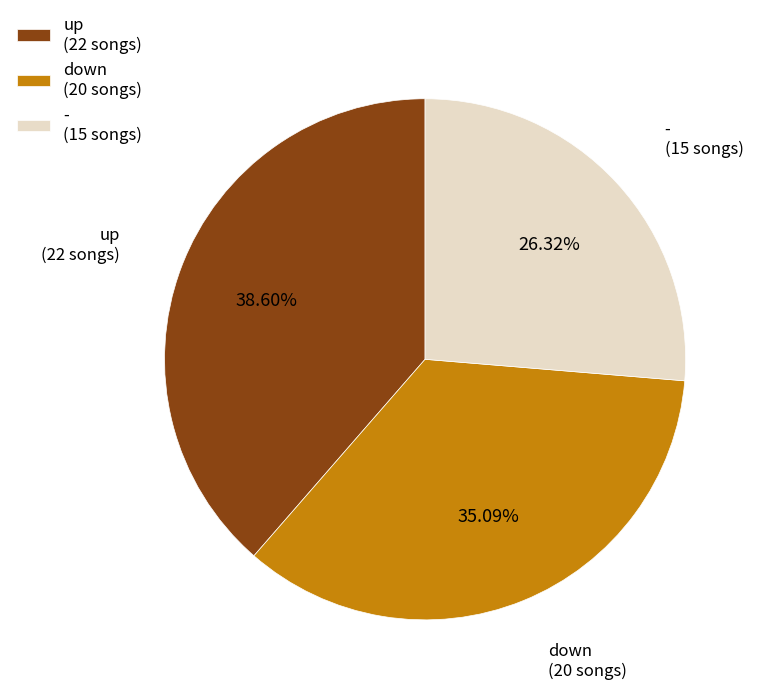

To the nearest percent, what is the difference between the largest and smallest slice percentages?

12%